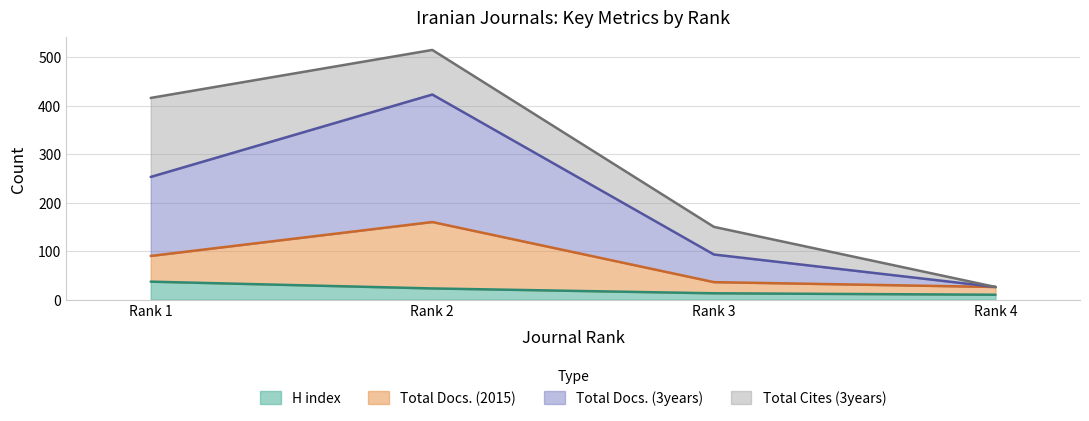

How many values in the H index series are below 23?

2